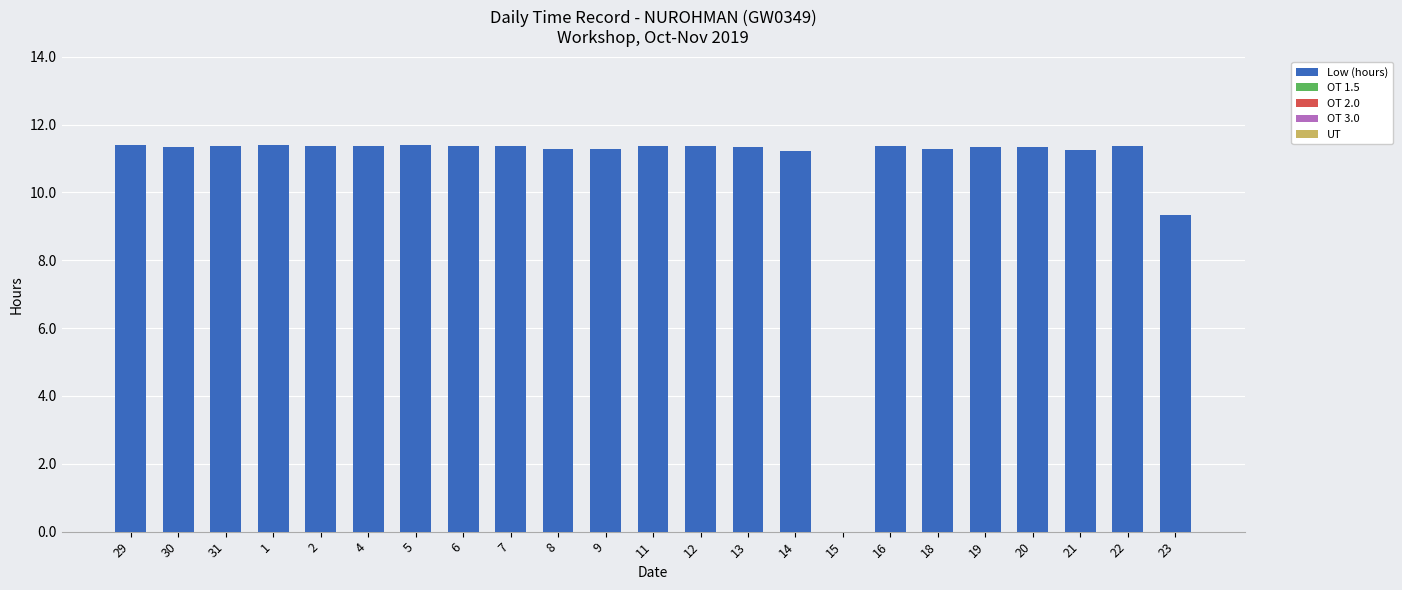

Where does the data first go above 11?

29